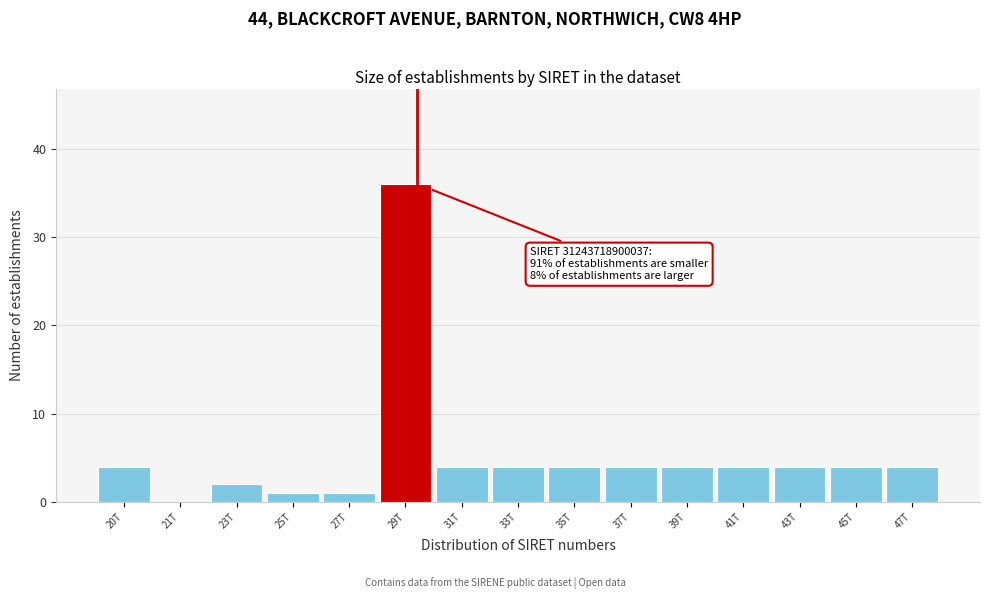

Reading left to right, transcribe all the data shown in this chart.

20T=4	21T=0	23T=2	25T=1	27T=1	29T=36	31T=4	33T=4	35T=4	37T=4	39T=4	41T=4	43T=4	45T=4	47T=4